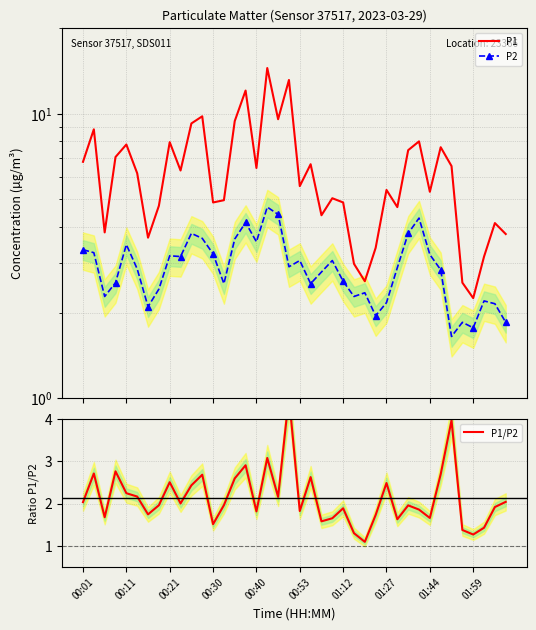

At which category is the sum across all series the highest?

17